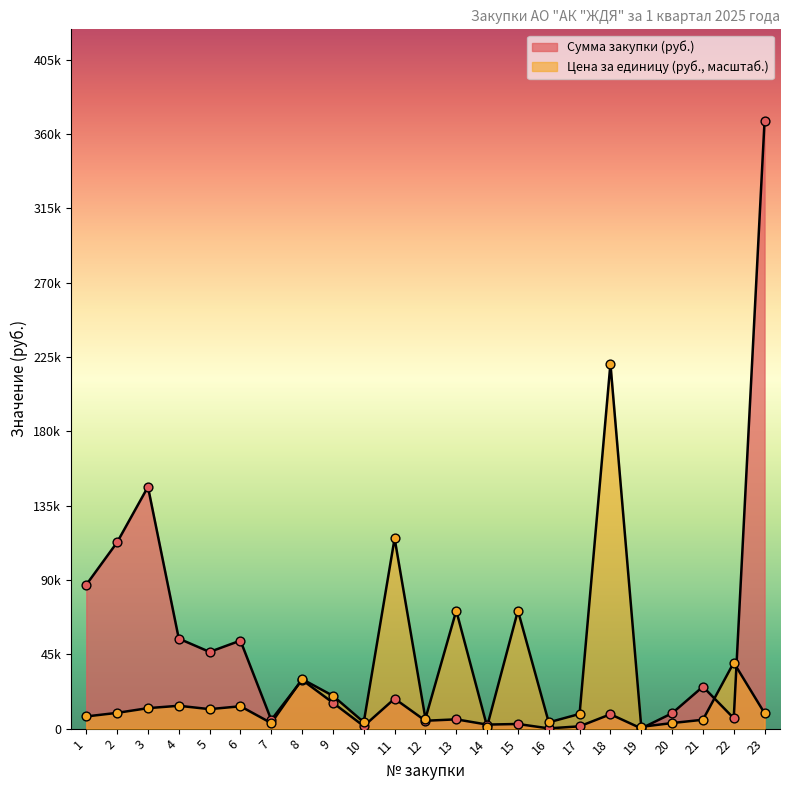

At which category is the sum across all series the highest?

23